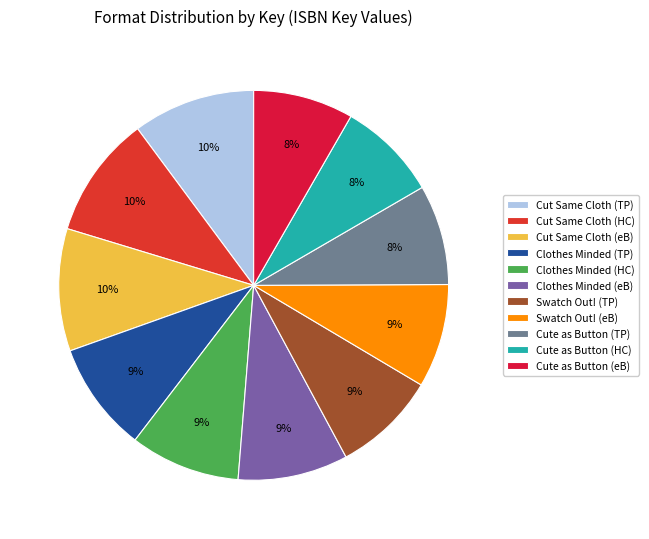

What is the smallest slice in the pie chart?

Cute as a Button (Trade Paperback)